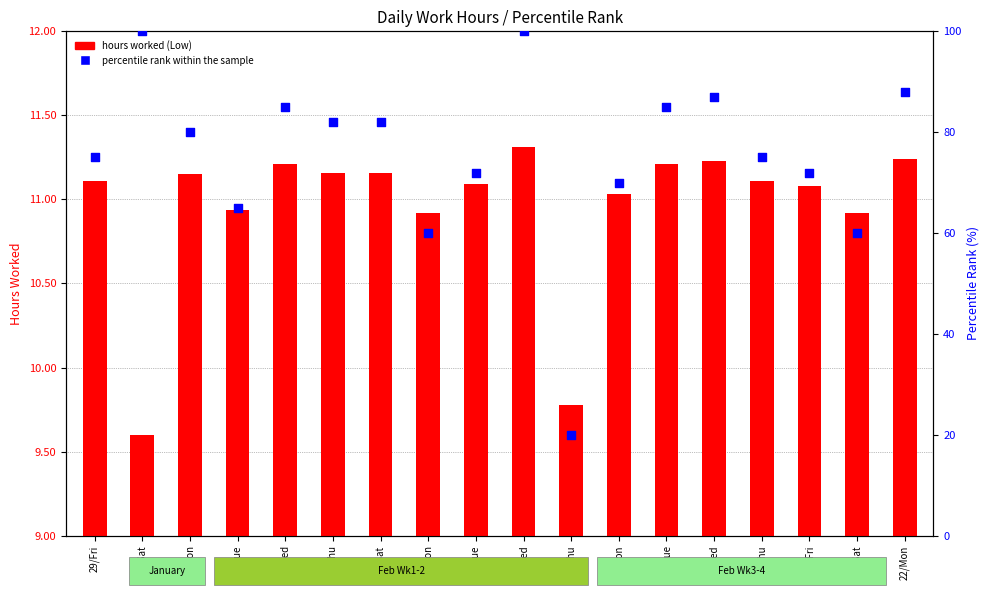

Which series has the largest total across all categories?

percentile rank within the sample